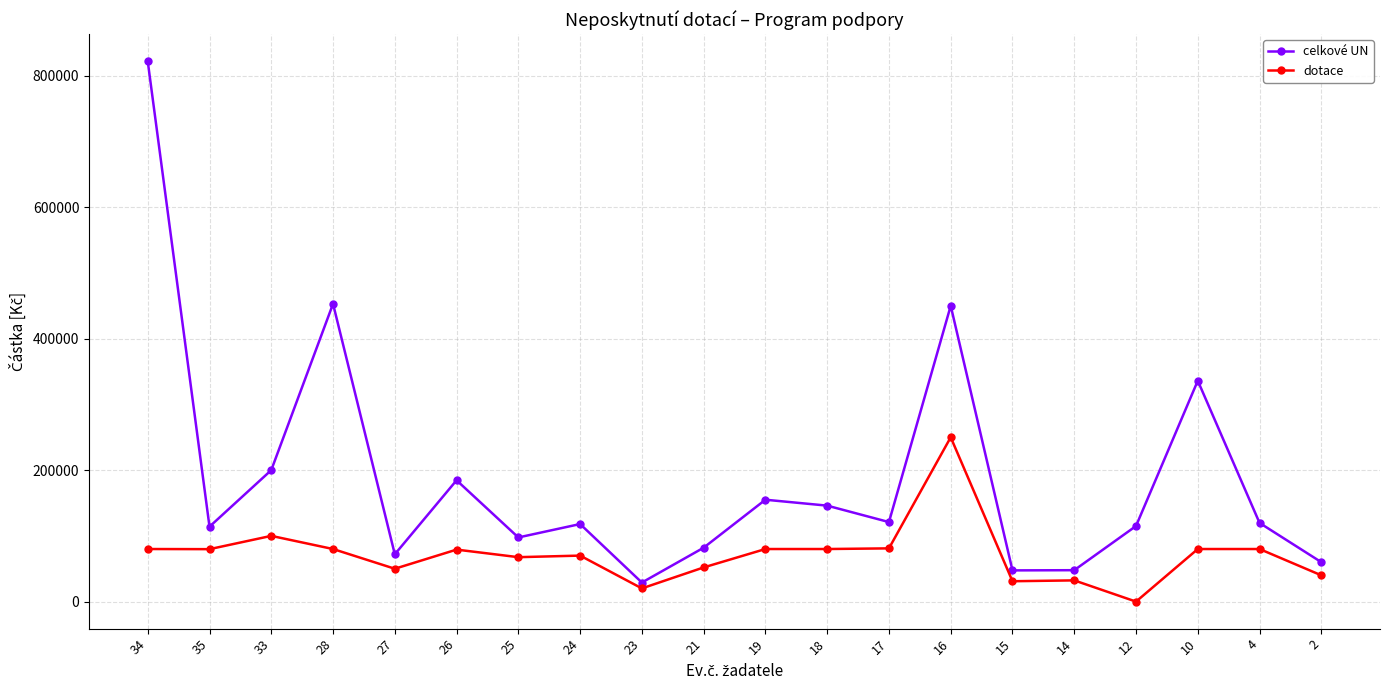

What is the greatest value displayed?

822000